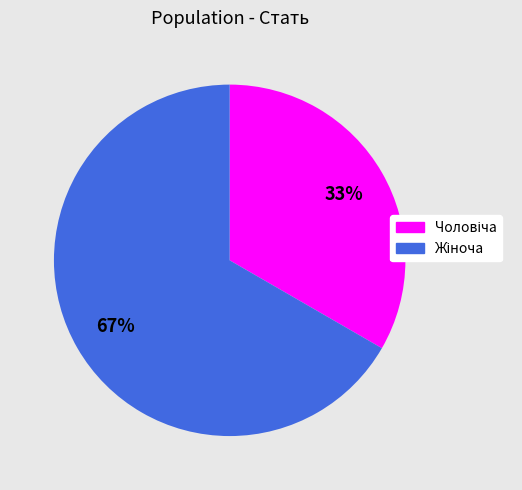

To the nearest percent, what is the average slice percentage?

50%